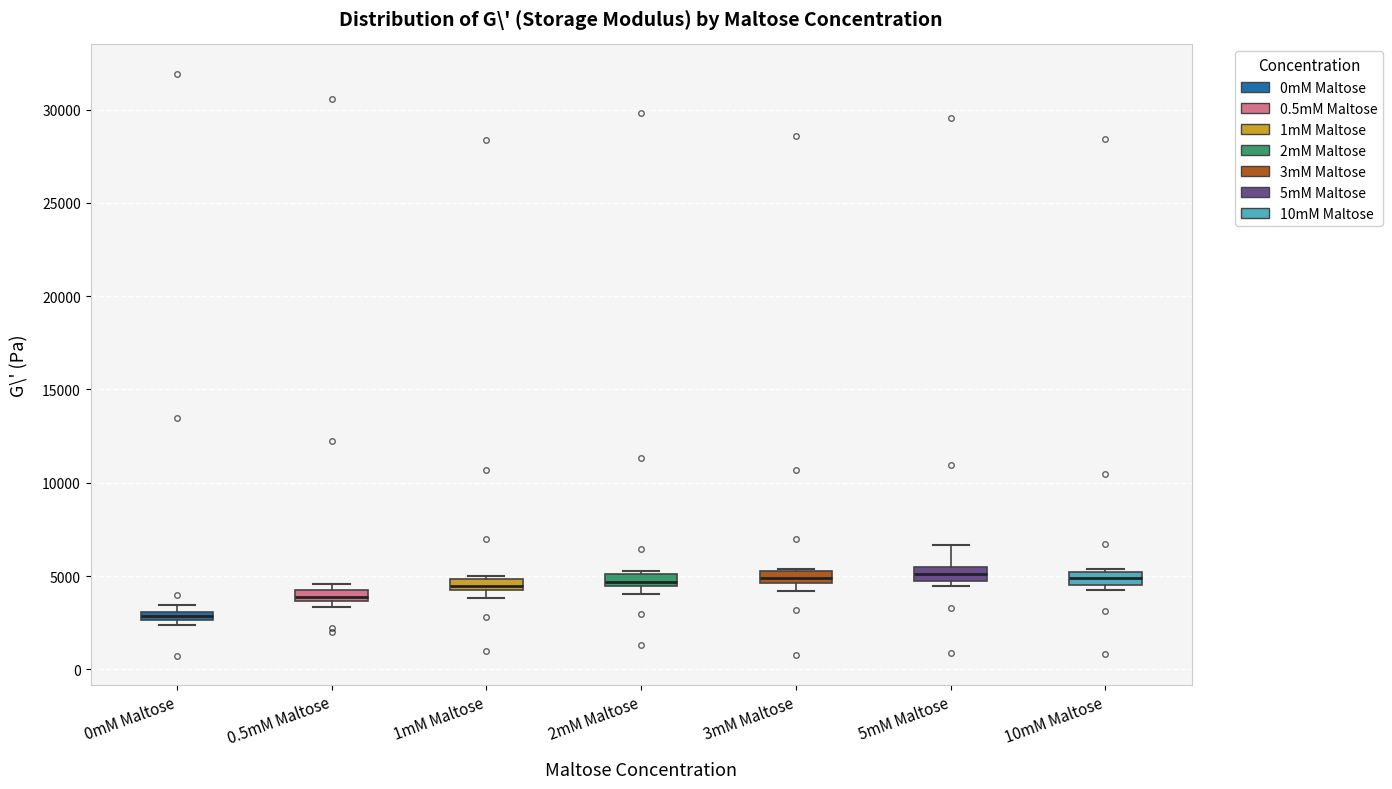

Where is the upper edge of the box for 2mM Maltose on the y-axis? The values are not printed on the chart, so give them approximately, as read against the axis.

5000